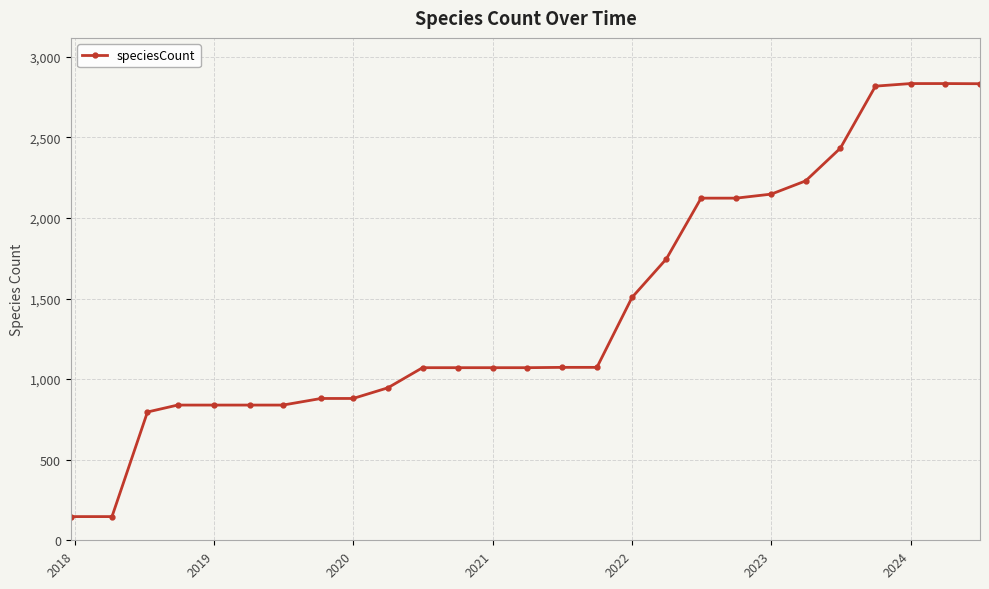

What is the value of the 4th point from the left?

839